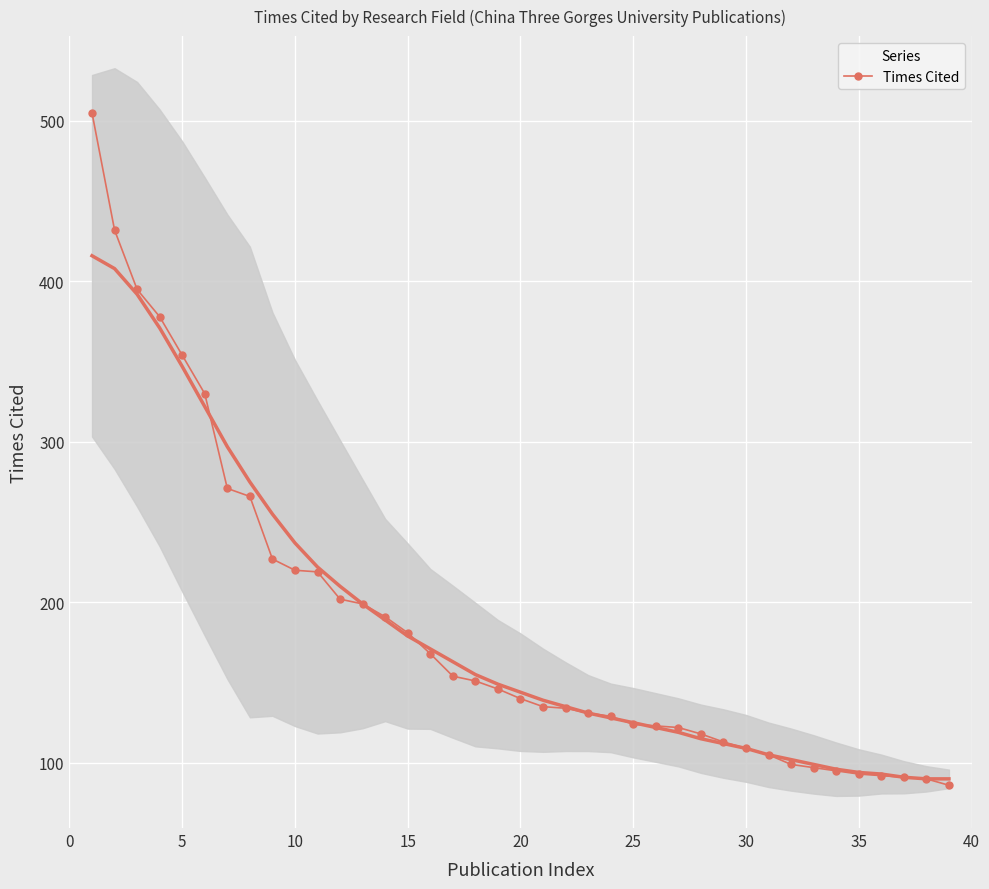

True or false: Times Cited has a value of 74 at 10.

False